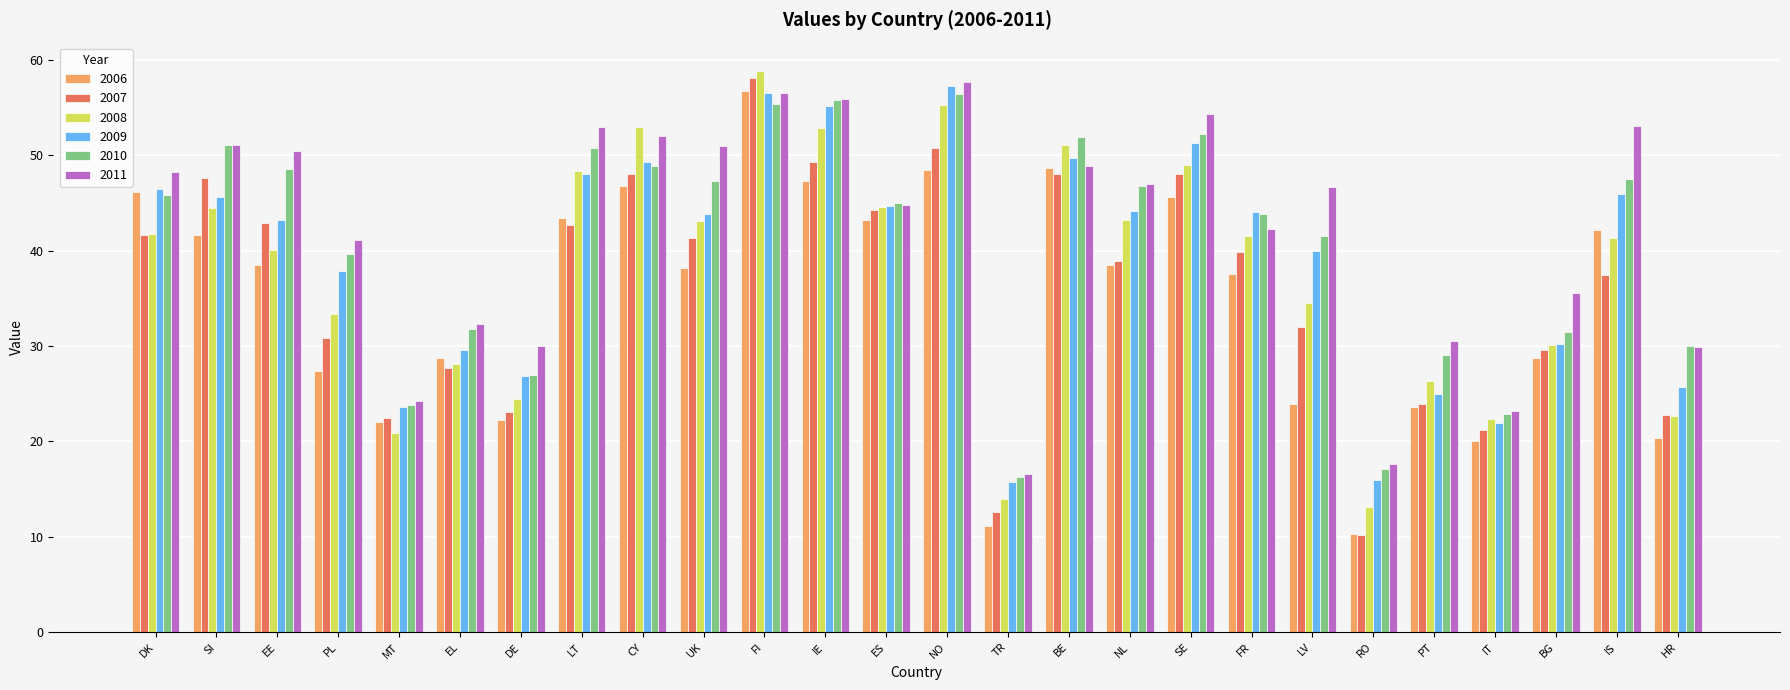

At how many categories does at least one series exceed 29?

22